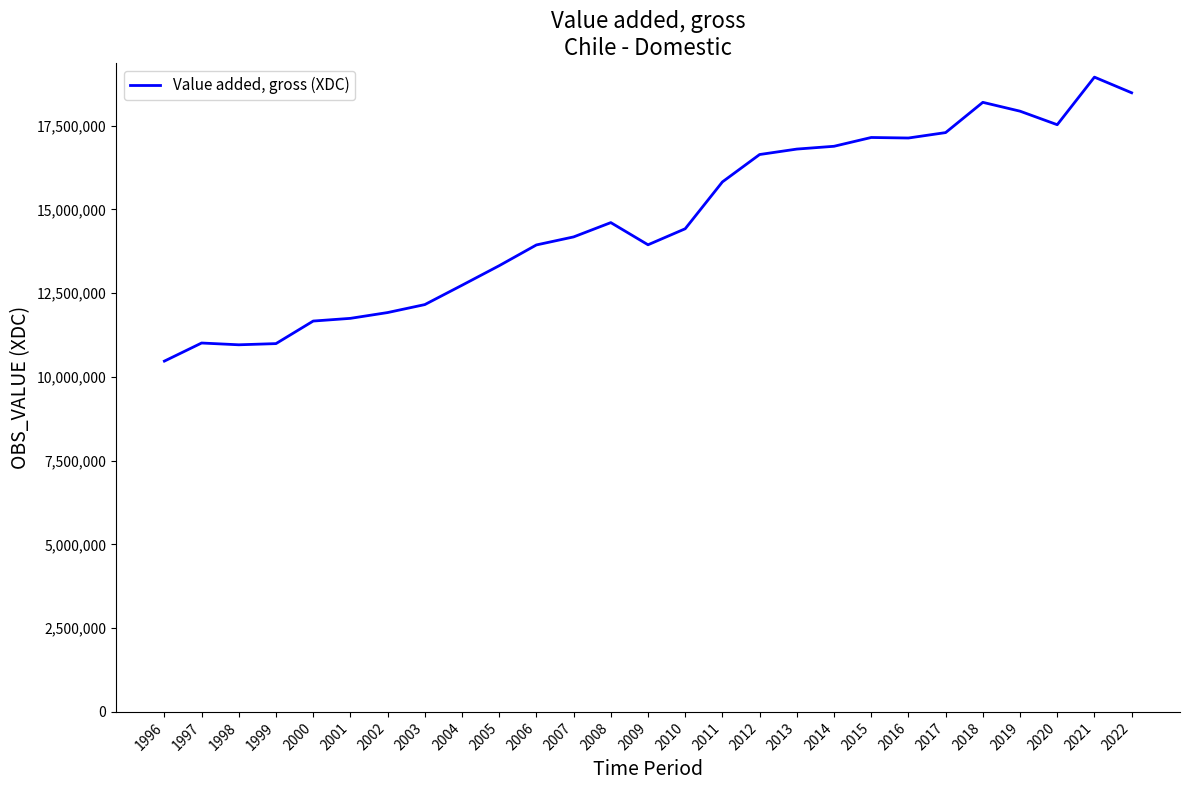

Is it true that the value at 2006 is 20653301?

False